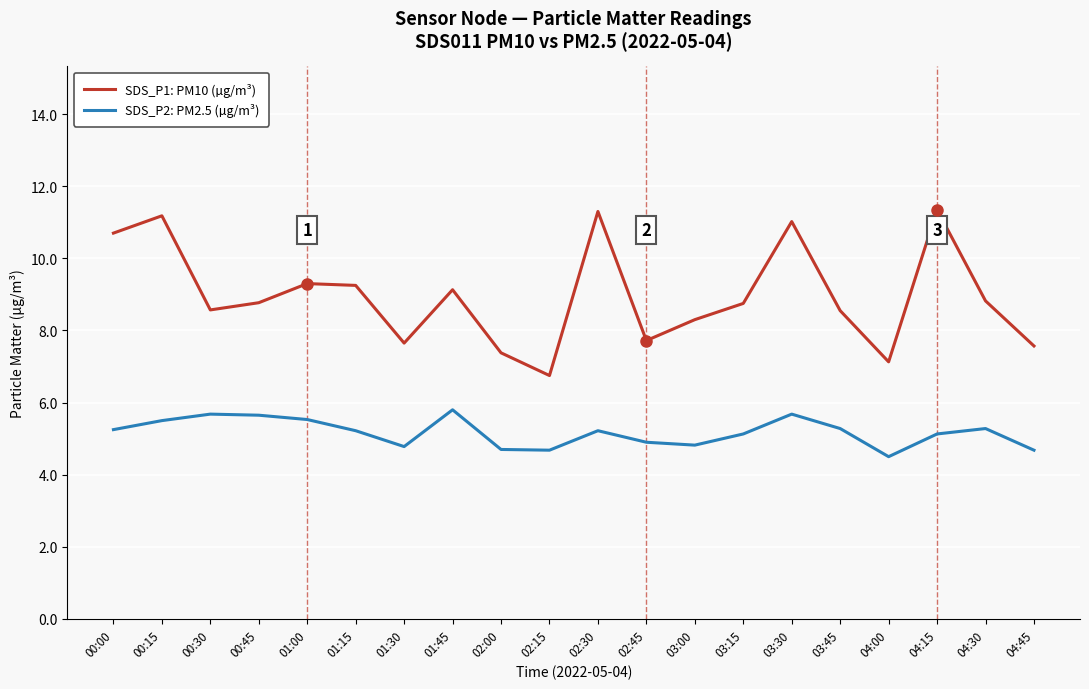

What is the difference between the SDS_P1: PM10 (µg/m³) values at 00:30 and 01:30?

0.9